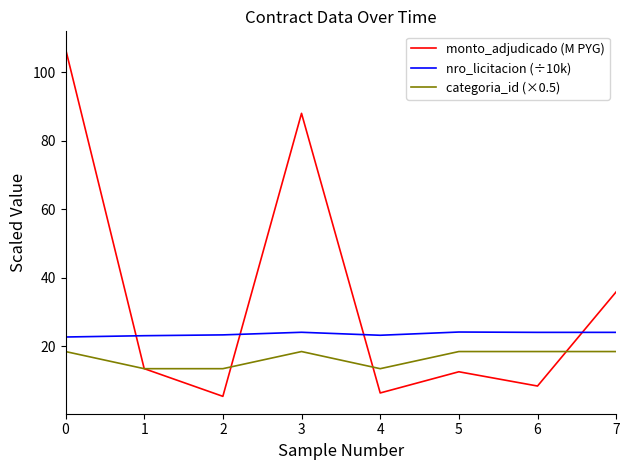

True or false: categoria_id (×0.5) has a value of 20.7 at 4.

False